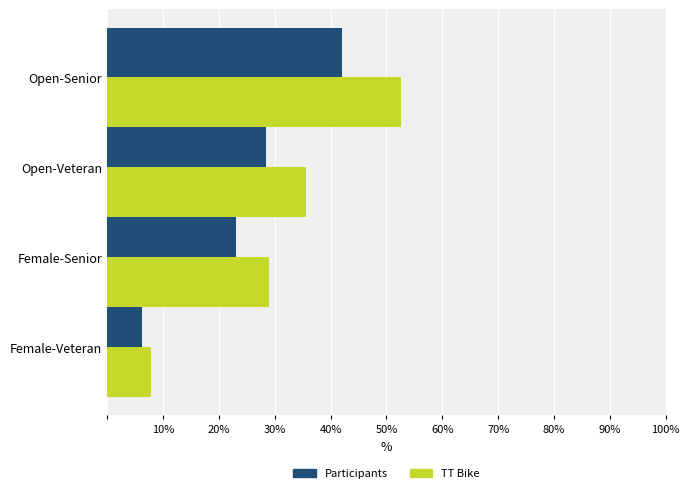

Rank the categories by Participants value from highest to lowest.

Open-Senior, Open-Veteran, Female-Senior, Female-Veteran